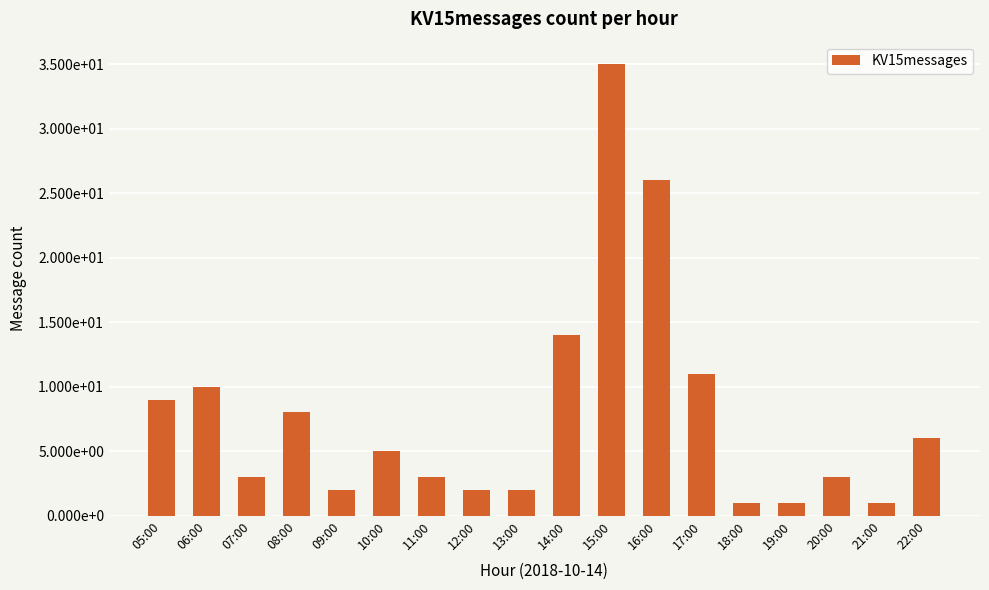

What is the maximum value shown in the chart?

35